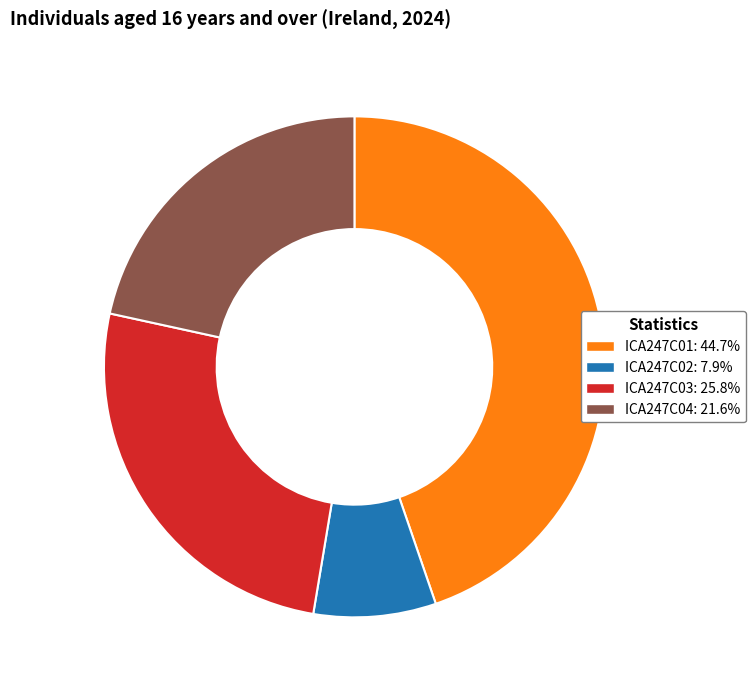

Rank the categories by value from highest to lowest.

ICA247C01, ICA247C03, ICA247C04, ICA247C02